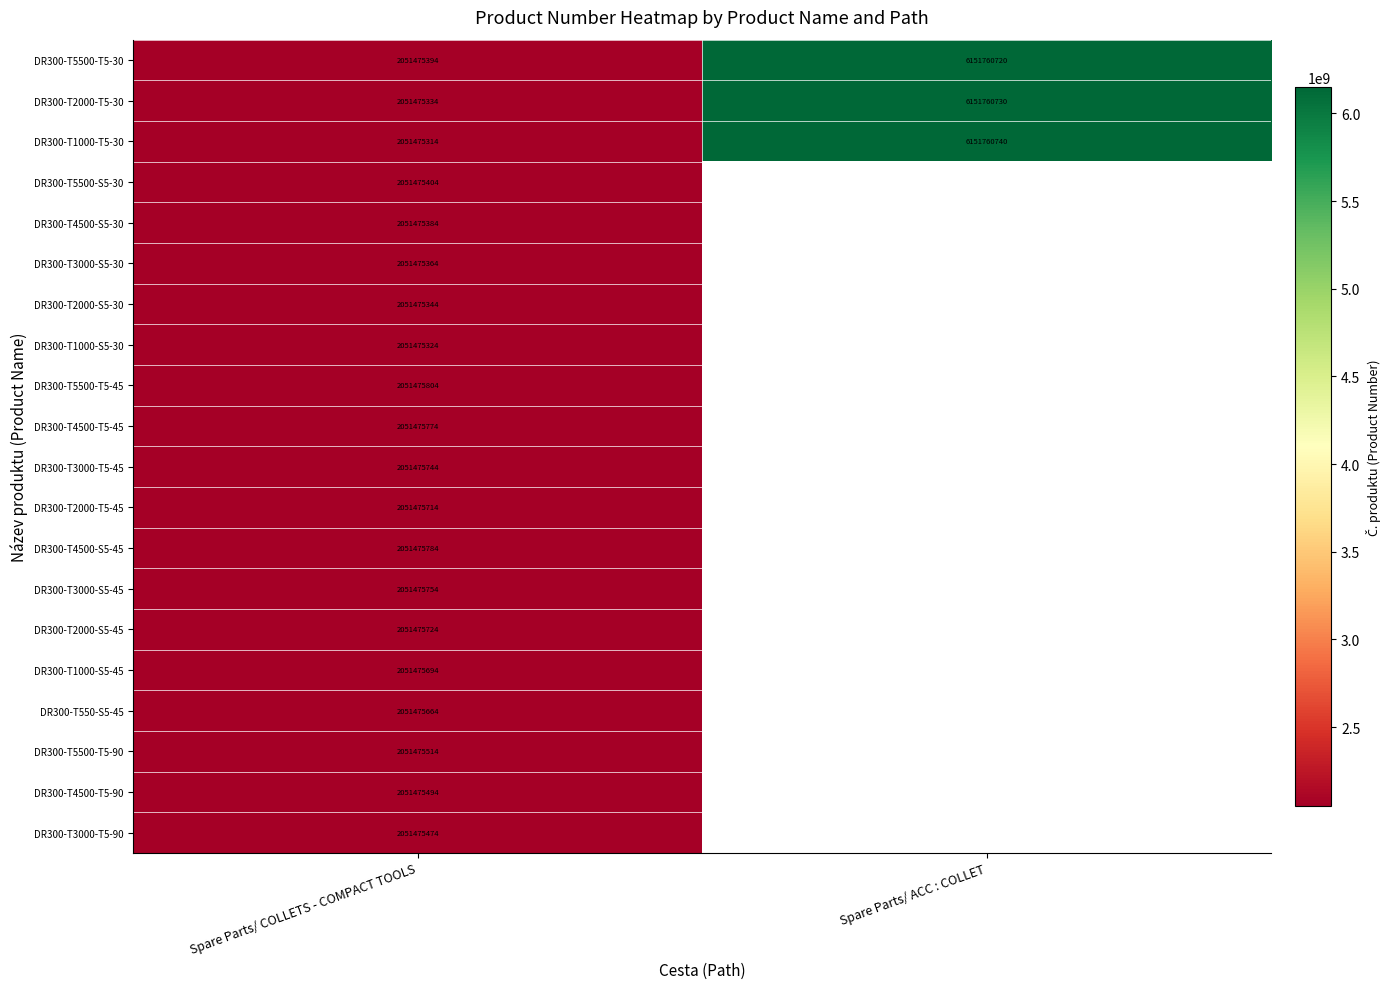

What is the minimum value for DR300-T2000-T5-30?

2051475334